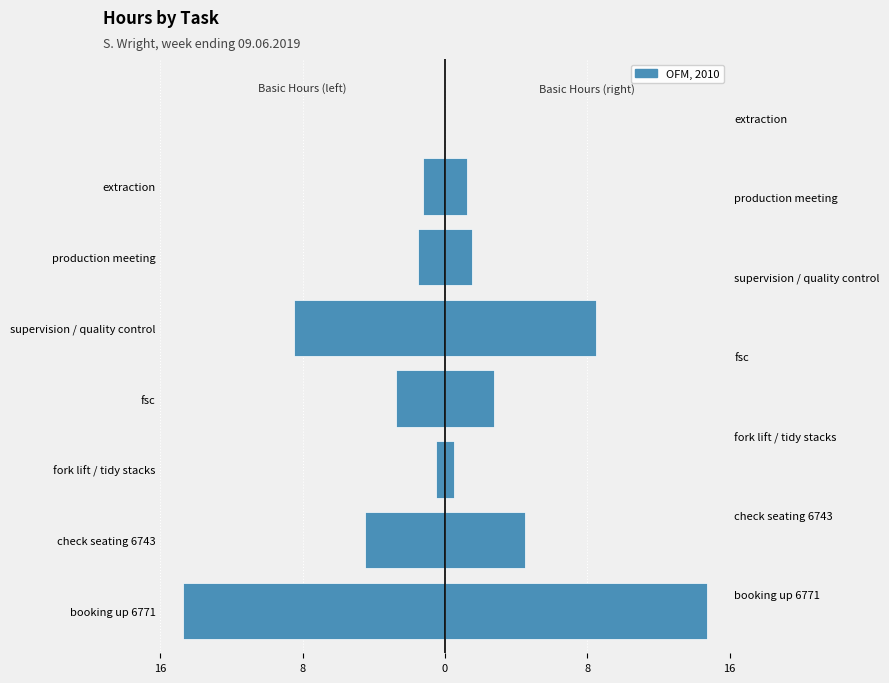

Which series has the largest range (max minus min)?

Basic (left)